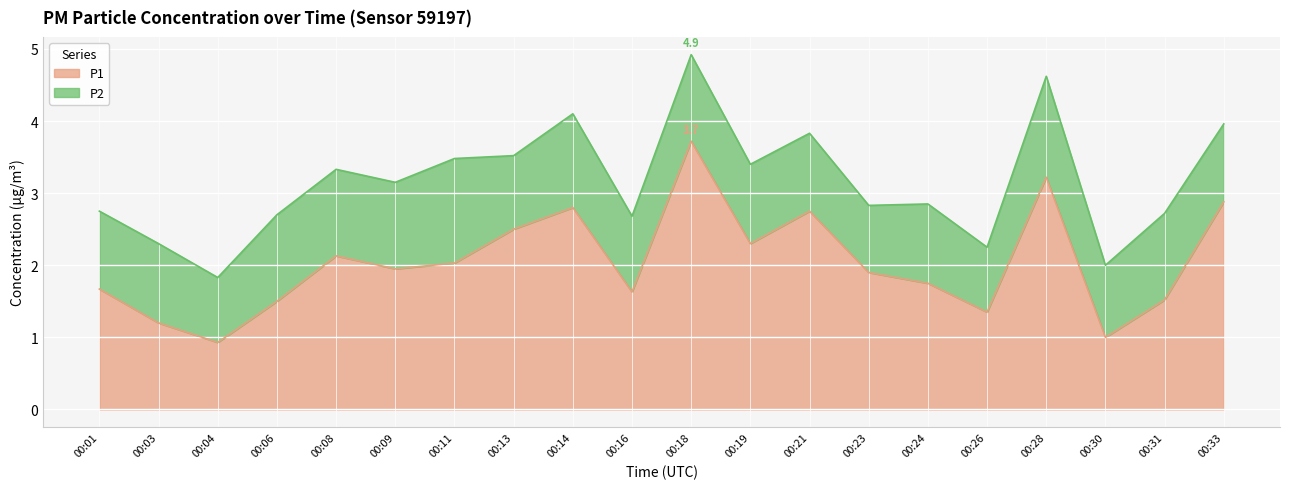

Between 00:08 and 00:19, which is larger?

00:19